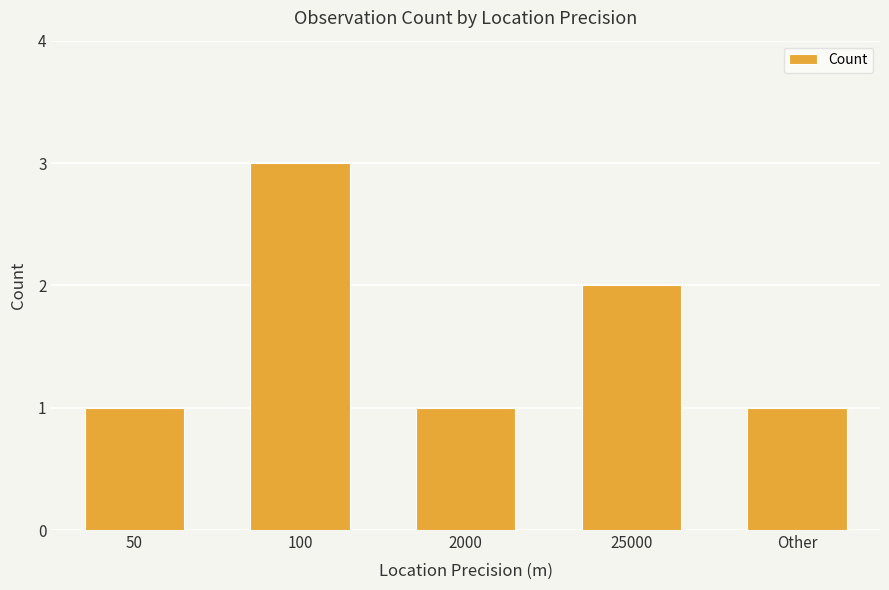

Is it true that the value at Other is 1?

True